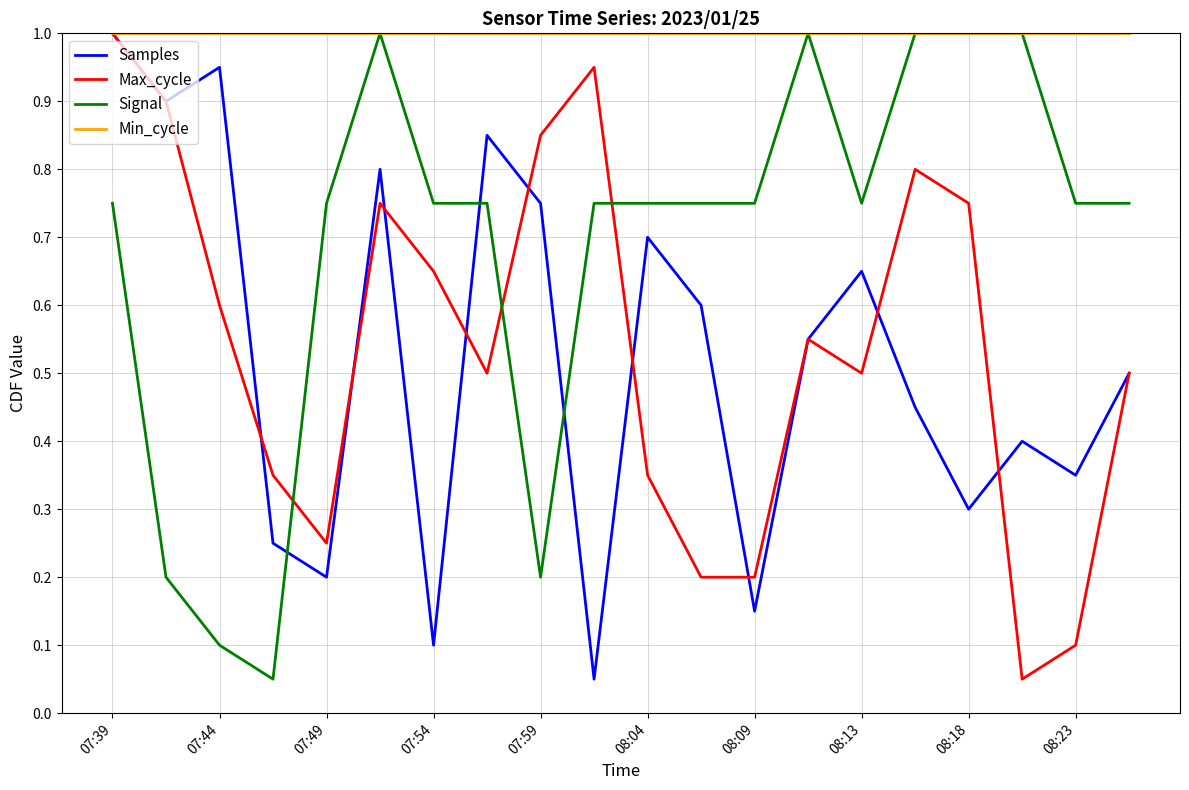

How many intersections are there between Samples and Signal?

3